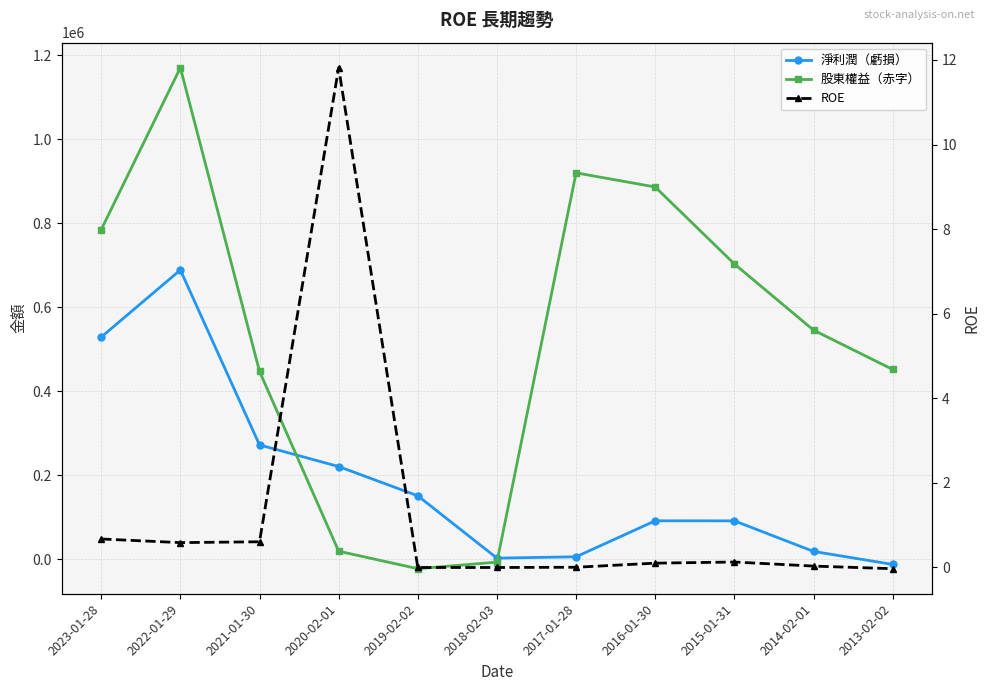

True or false: ROE has more than 2 points higher than both neighbors.

False